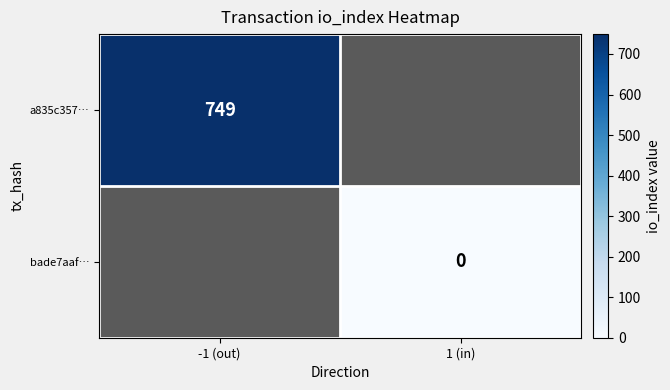

Is it true that a835c357… equals 749 at -1 (out)?

True